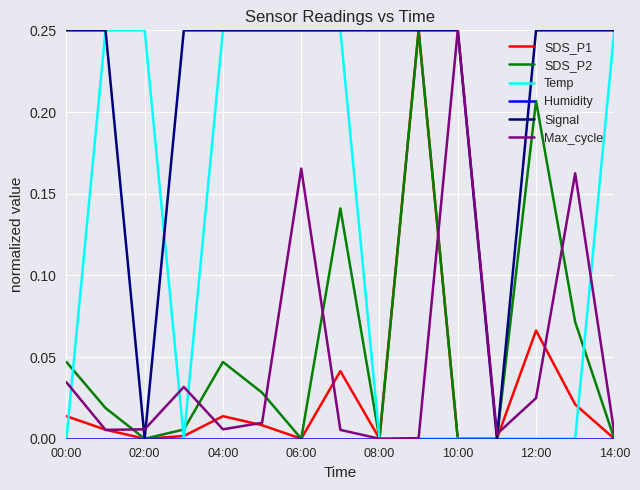

Which series has the largest total across all categories?

Signal